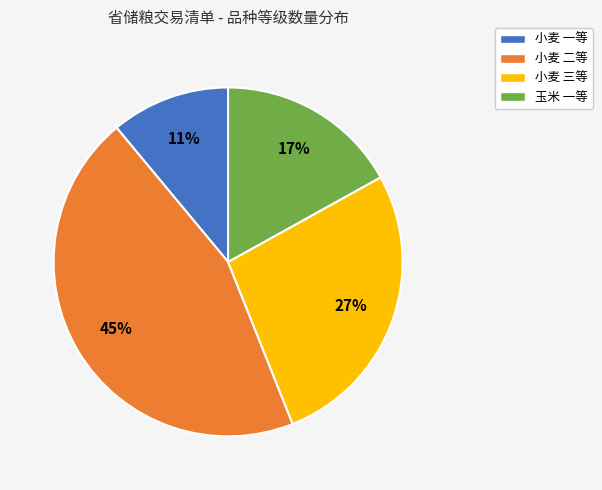

Is there a majority slice in this chart?

No